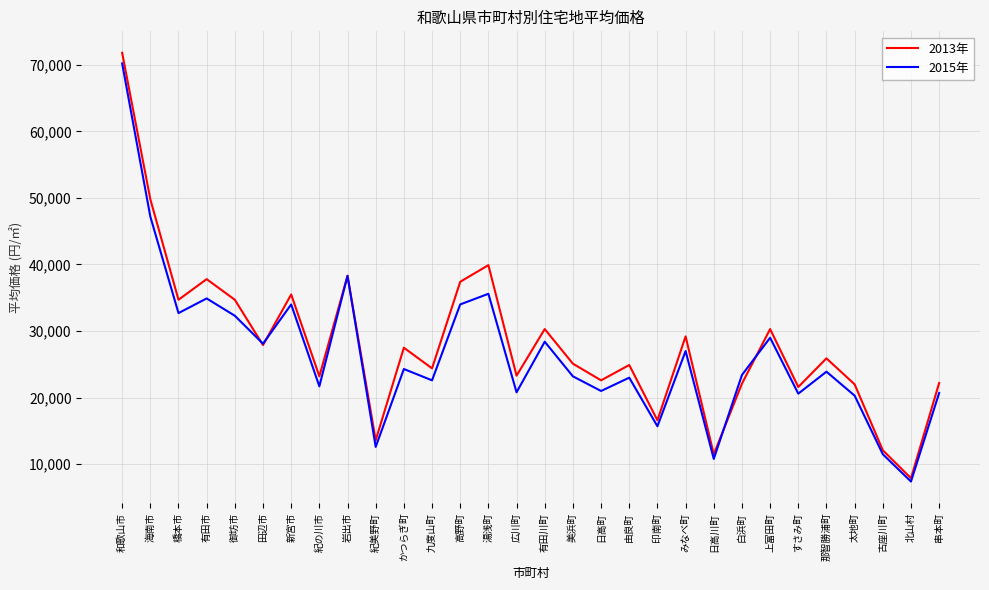

What is the difference between the highest and lowest values at 高野町?

3400